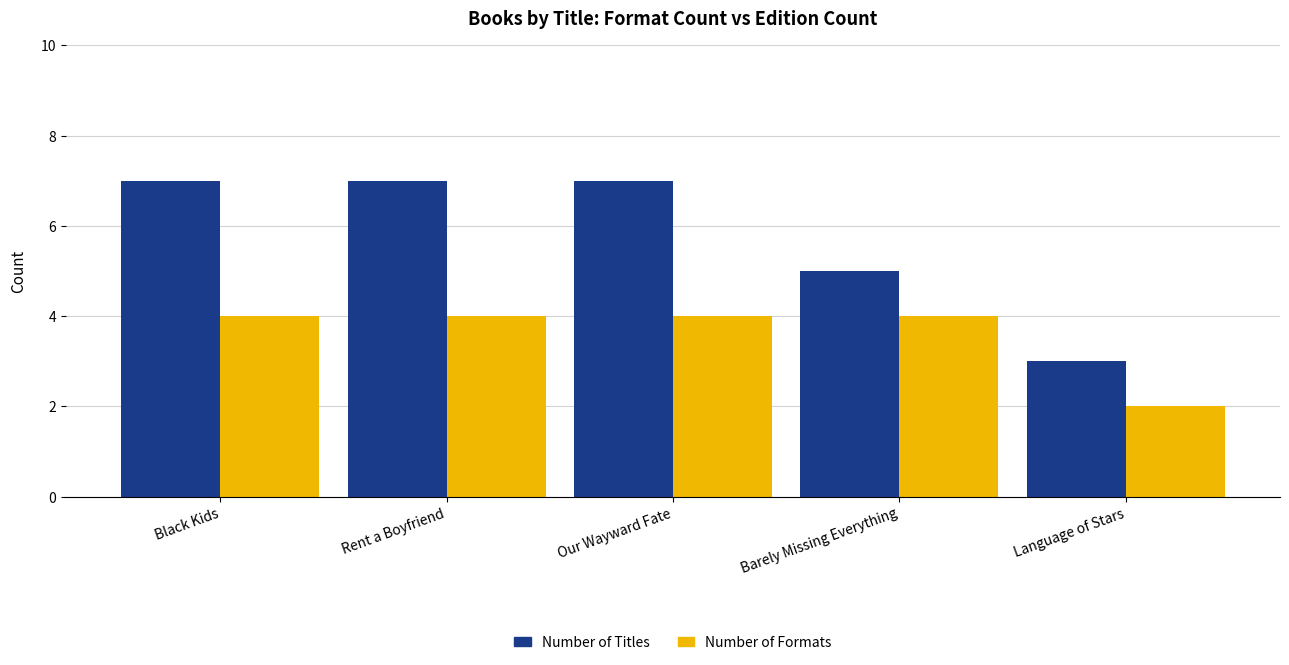

Are the bars horizontal?

No